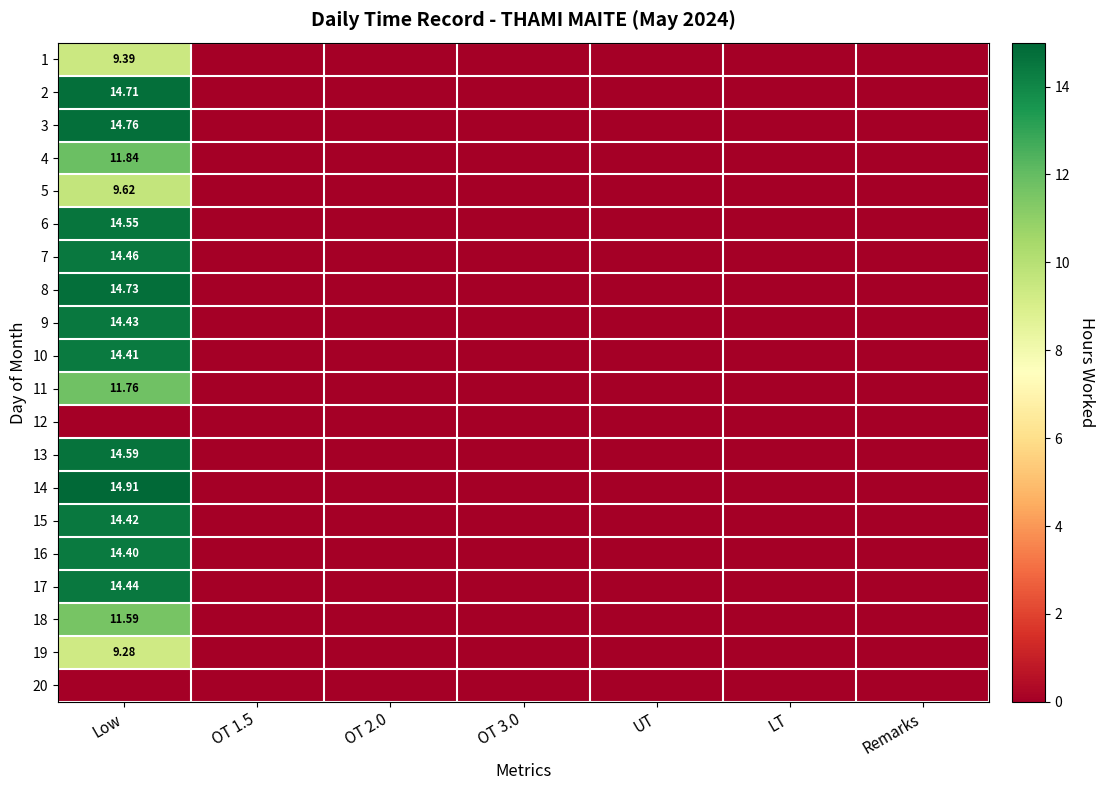

What is the maximum value shown in the chart?

14.9